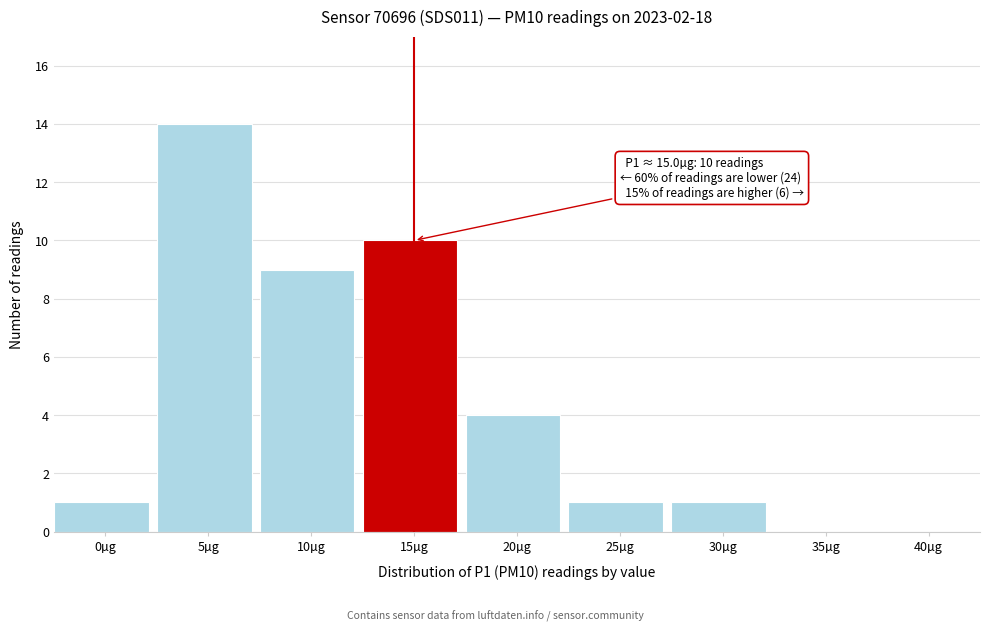

Reading right to left, extract all data points from this chart.

40µg=0	35µg=0	30µg=1	25µg=1	20µg=4	15µg=10	10µg=9	5µg=14	0µg=1